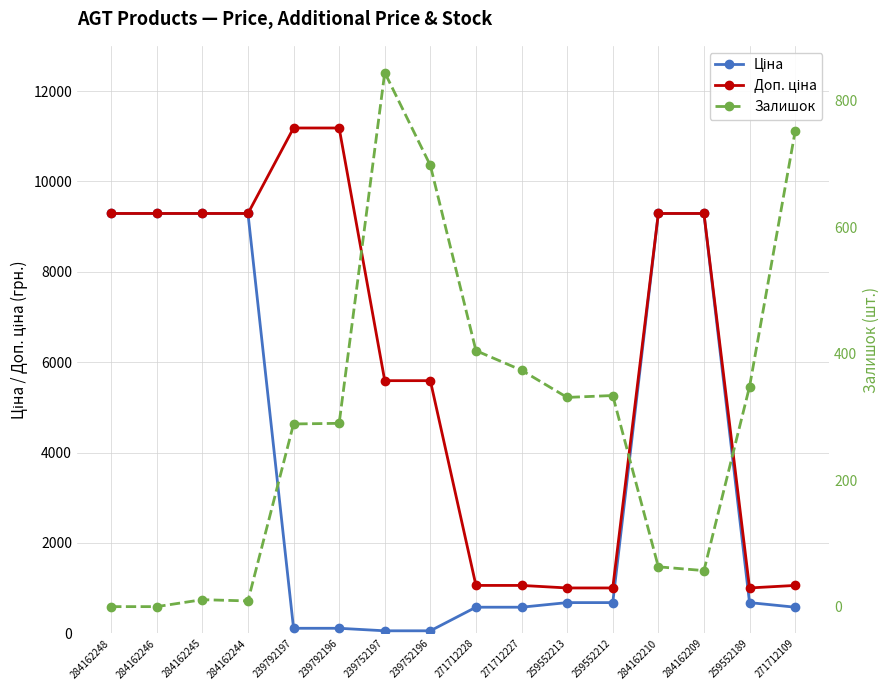

Reading right to left, transcribe all the data shown in this chart.

Ціна: 271712109=578.1	259552189=679.8	284162209=9290.5	284162210=9290.5	259552212=679.8	259552213=679.8	271712227=578.1	271712228=578.1	239752196=55.9	239752197=55.9	239792196=111.8	239792197=111.8	284162244=9290.5	284162245=9290.5	284162246=9290.5	284162248=9290.5
Доп. ціна: 271712109=1060.0	259552189=1004.1	284162209=9290.5	284162210=9290.5	259552212=1004.1	259552213=1004.1	271712227=1060.0	271712228=1060.0	239752196=5591.0	239752197=5591.0	239792196=11182.0	239792197=11182.0	284162244=9290.5	284162245=9290.5	284162246=9290.5	284162248=9290.5
Залишок: 271712109=752.0	259552189=348.0	284162209=57.0	284162210=63.0	259552212=334.0	259552213=331.0	271712227=374.0	271712228=405.0	239752196=698.0	239752197=845.0	239792196=290.0	239792197=289.0	284162244=9.0	284162245=11.0	284162246=0.0	284162248=0.0